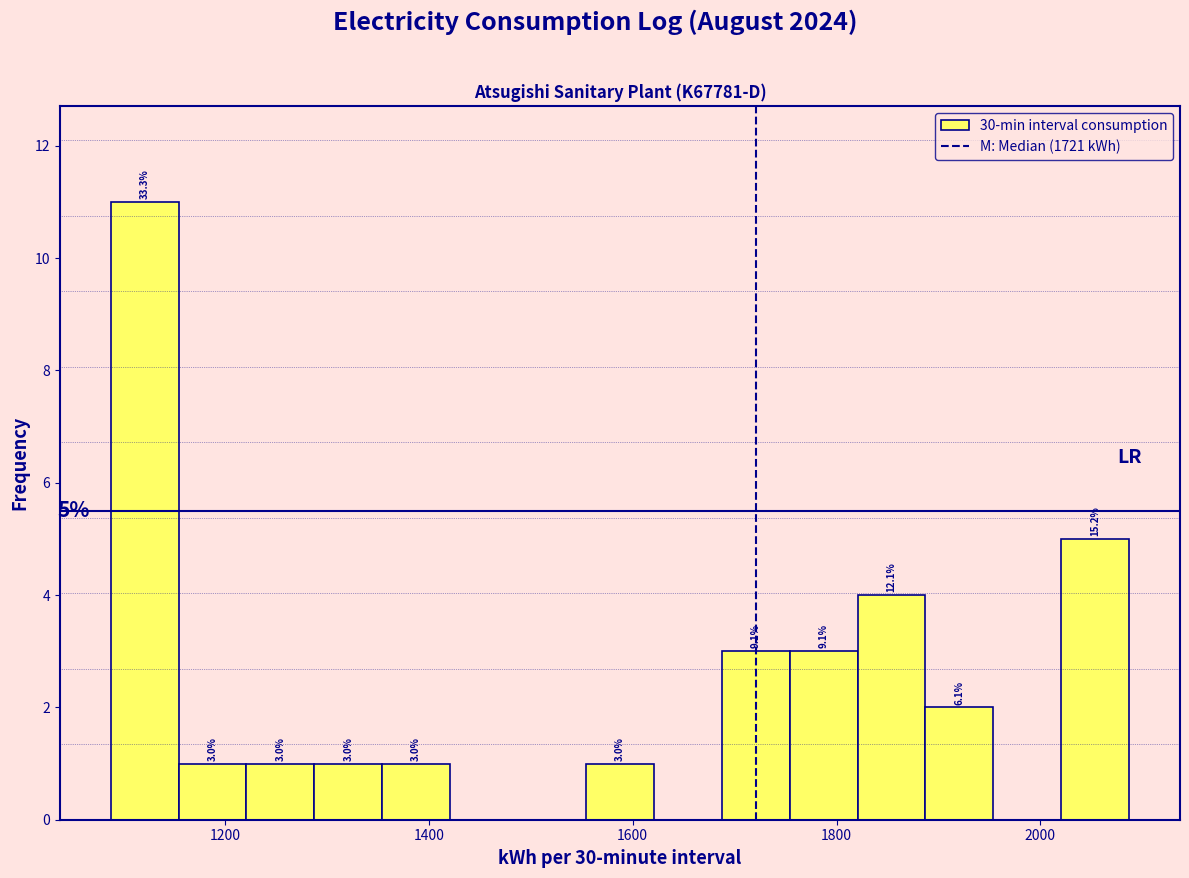

Read against the x-axis, roughly where is the centre of the tallest bar?

1120